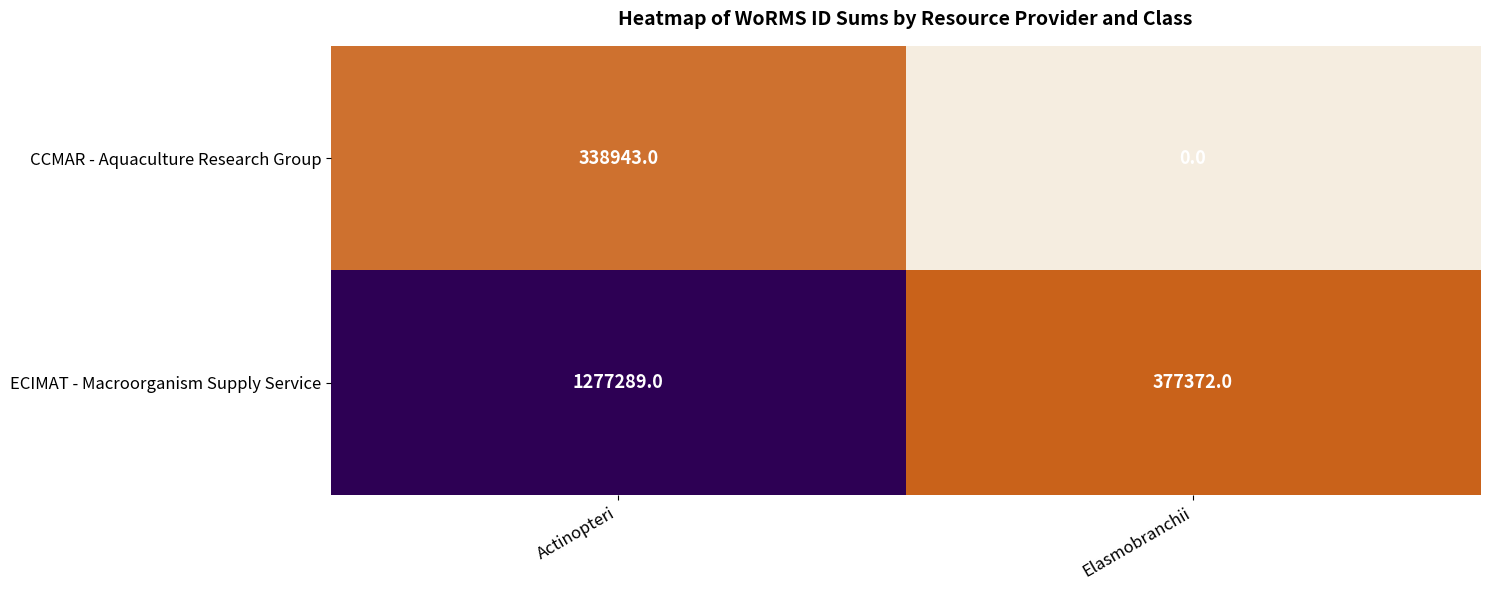

What is the difference between the highest and lowest values at Actinopteri?

938346